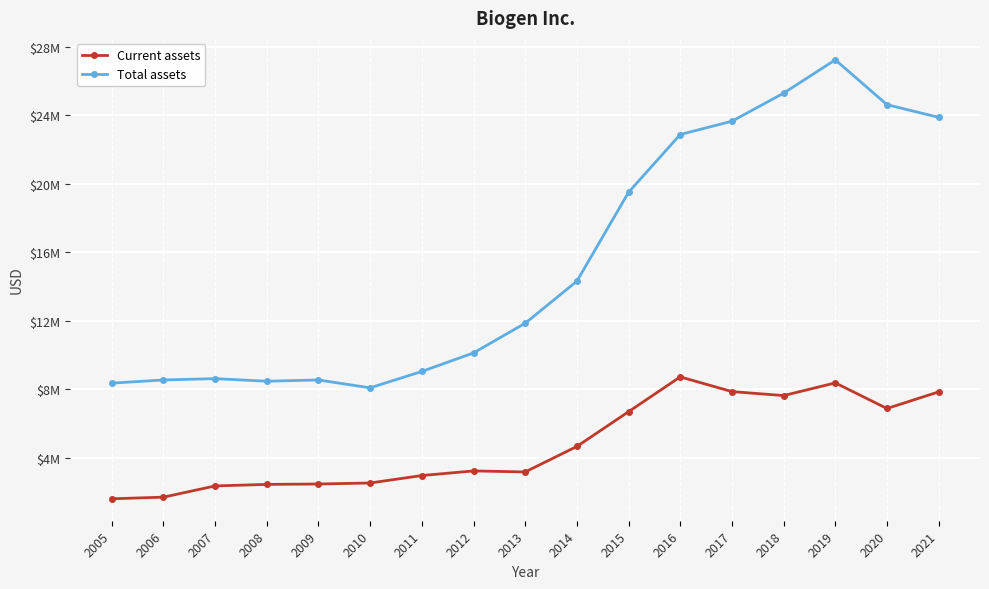

Where does the Total assets series first go above 11863335?

2014